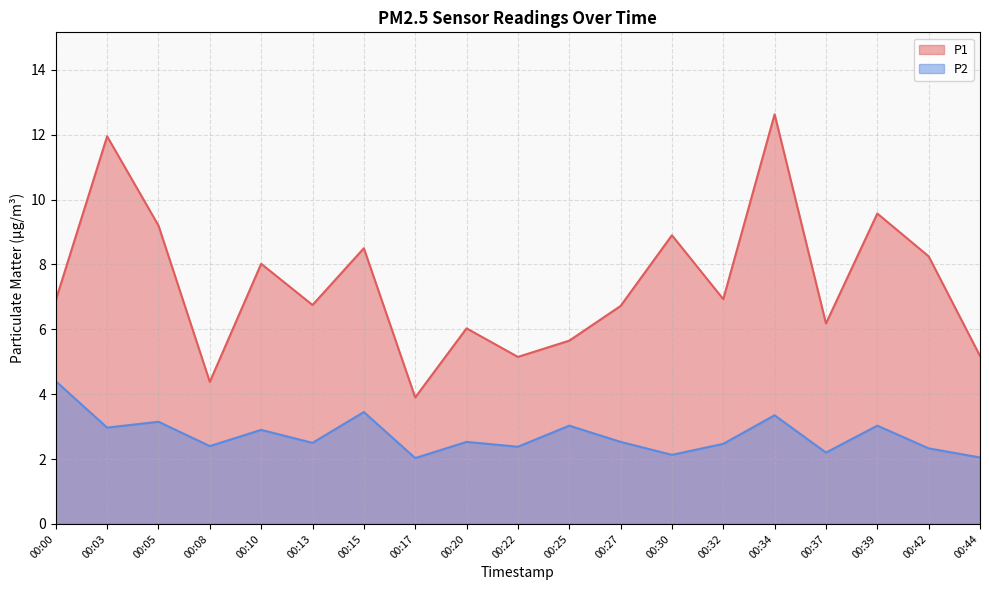

What is the difference between the P1 values at 00:42 and 00:17?

4.3